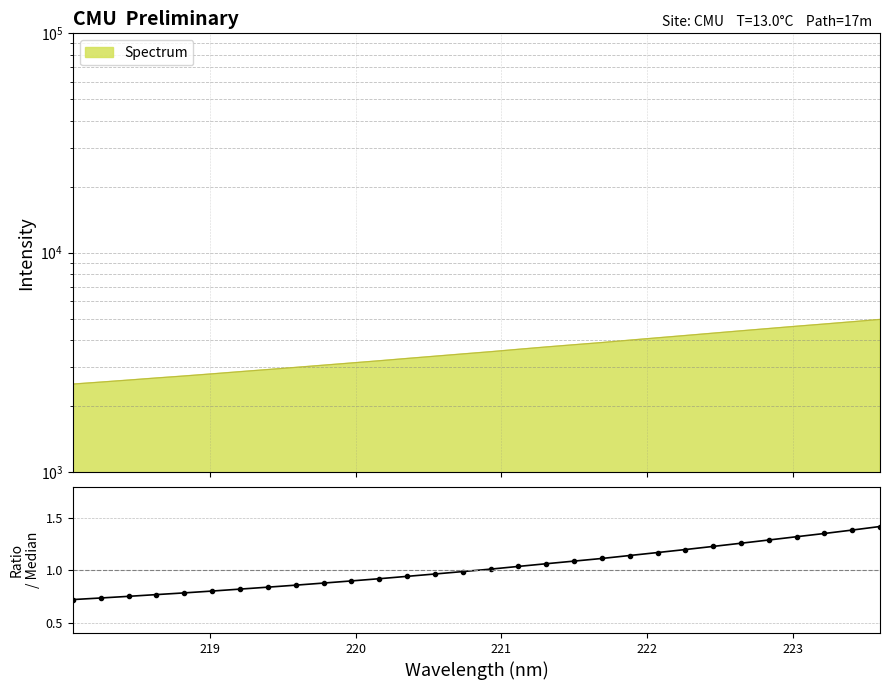

The value at 7 is 1.4. True or false?

False